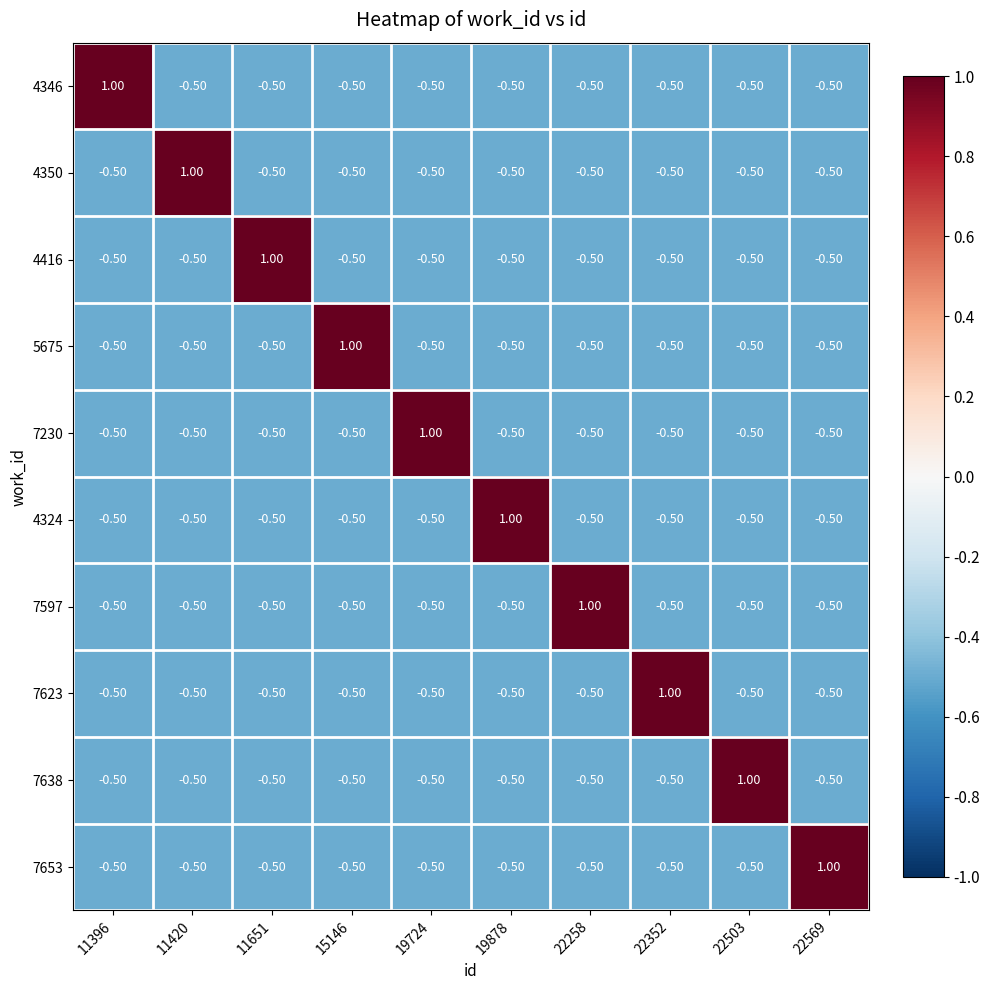

What is the difference between the highest and lowest values at 15146?

1.5